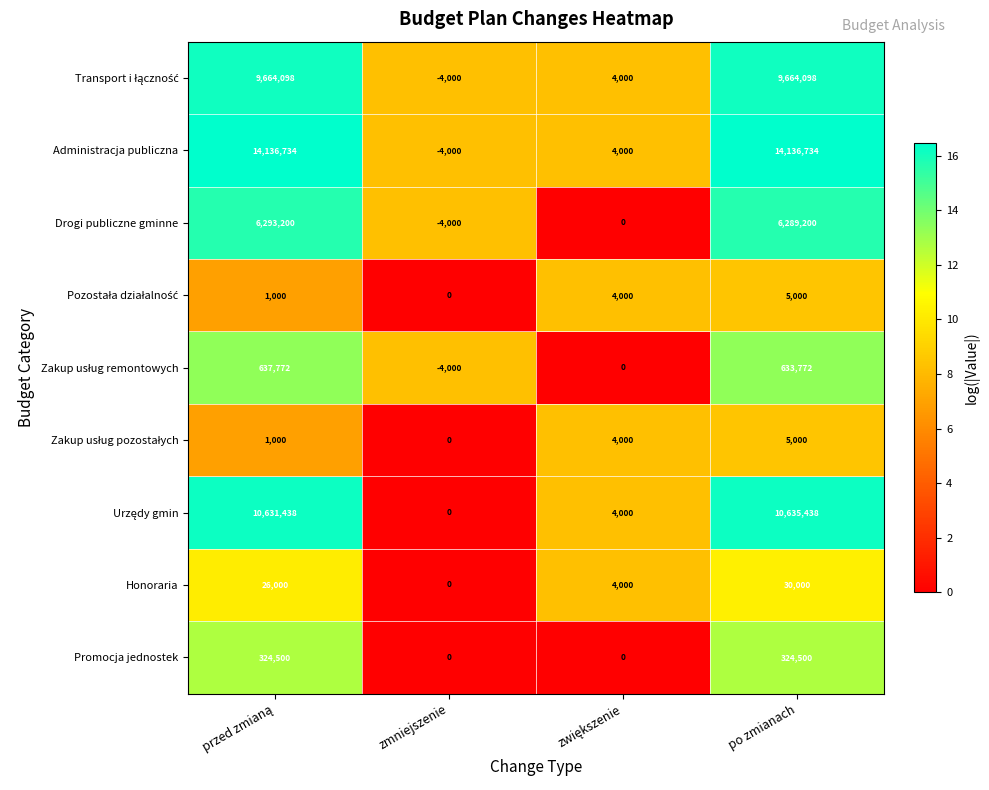

What is the highest value of the Drogi publiczne gminne series?

6293200